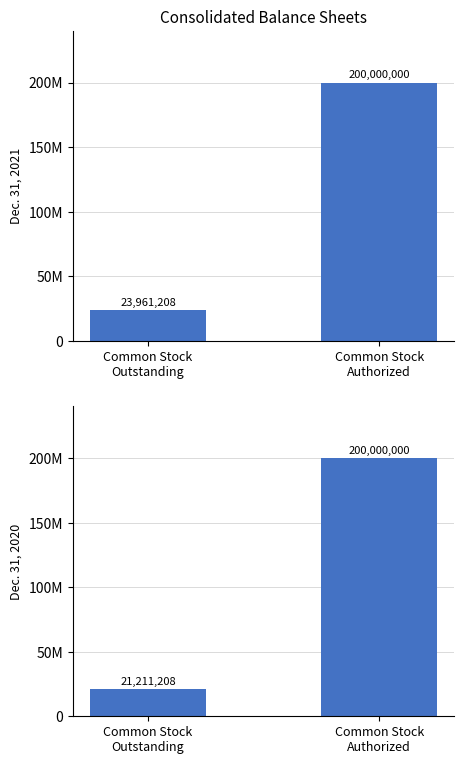

Is it true that Dec. 31, 2020 equals 200000000 at Common Stock
Authorized?

True